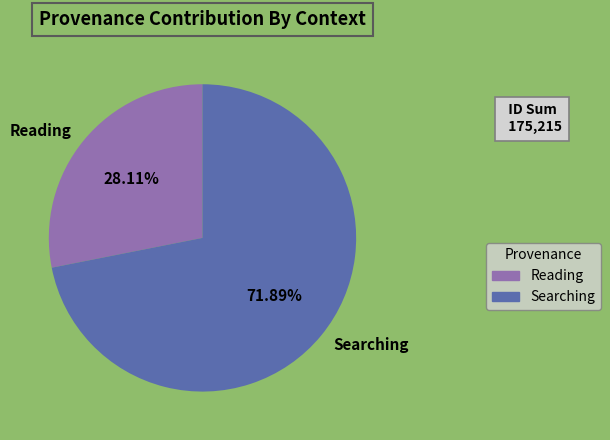

What is the largest slice in the pie chart?

Searching